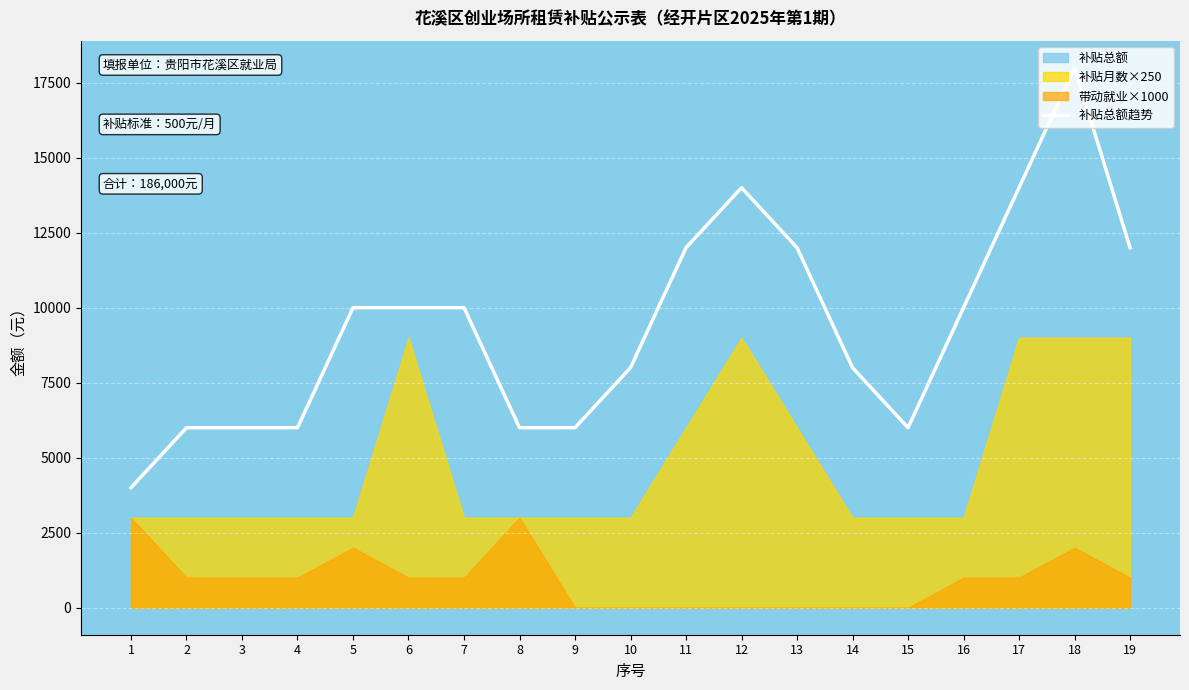

Reading left to right, what are all the values shown in this chart?

4000	6000	6000	6000	10000	10000	10000	6000	6000	8000	12000	14000	12000	8000	6000	10000	14000	18000	12000